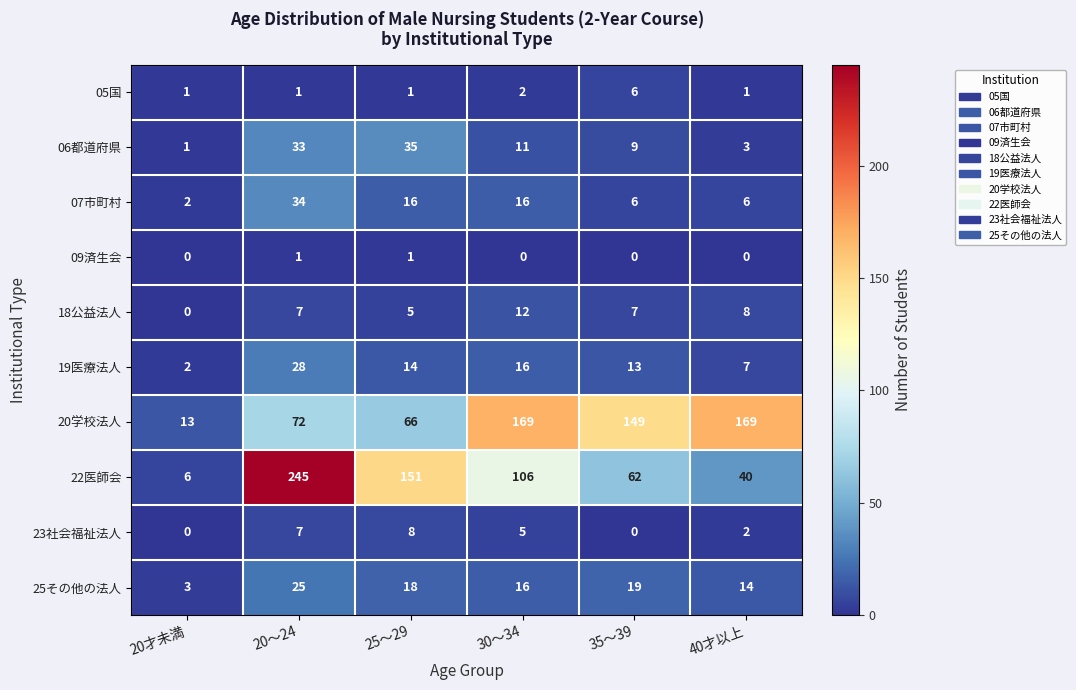

At how many categories does at least one series exceed 210?

1